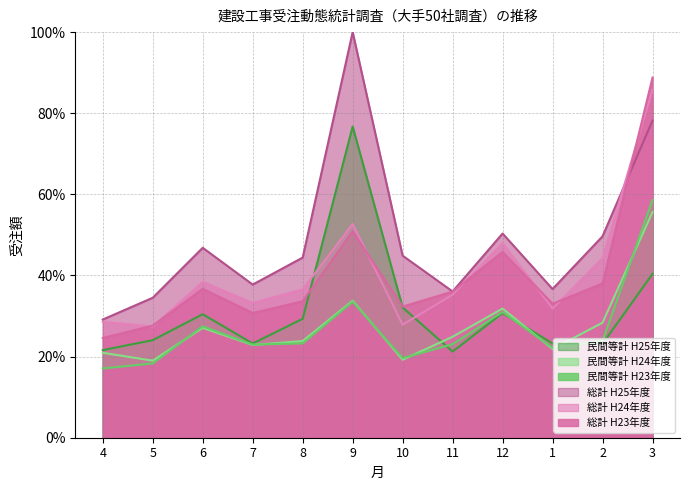

What is the greatest value displayed?

100.0